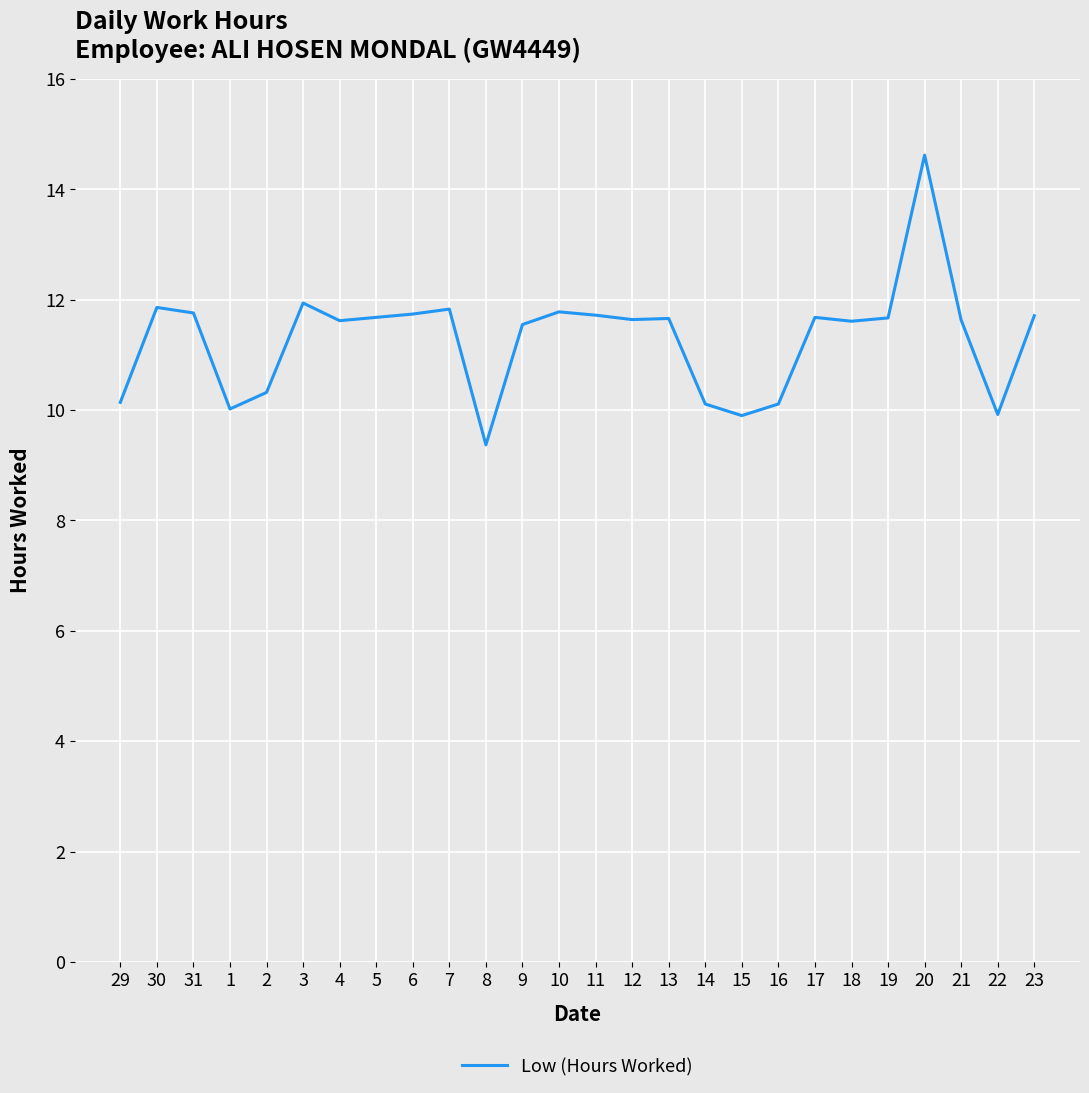

What position from the left is 14?

17